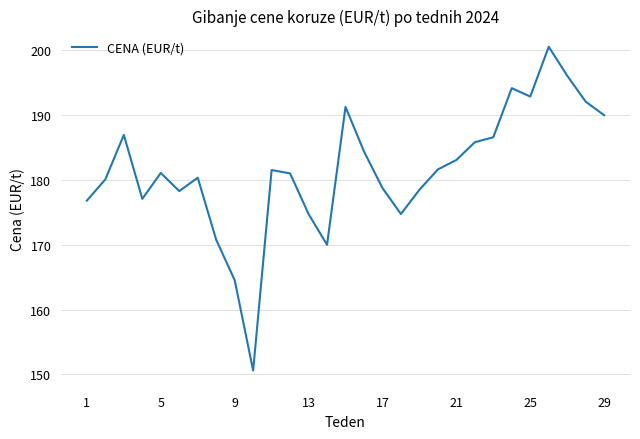

What is the greatest value displayed?

200.6